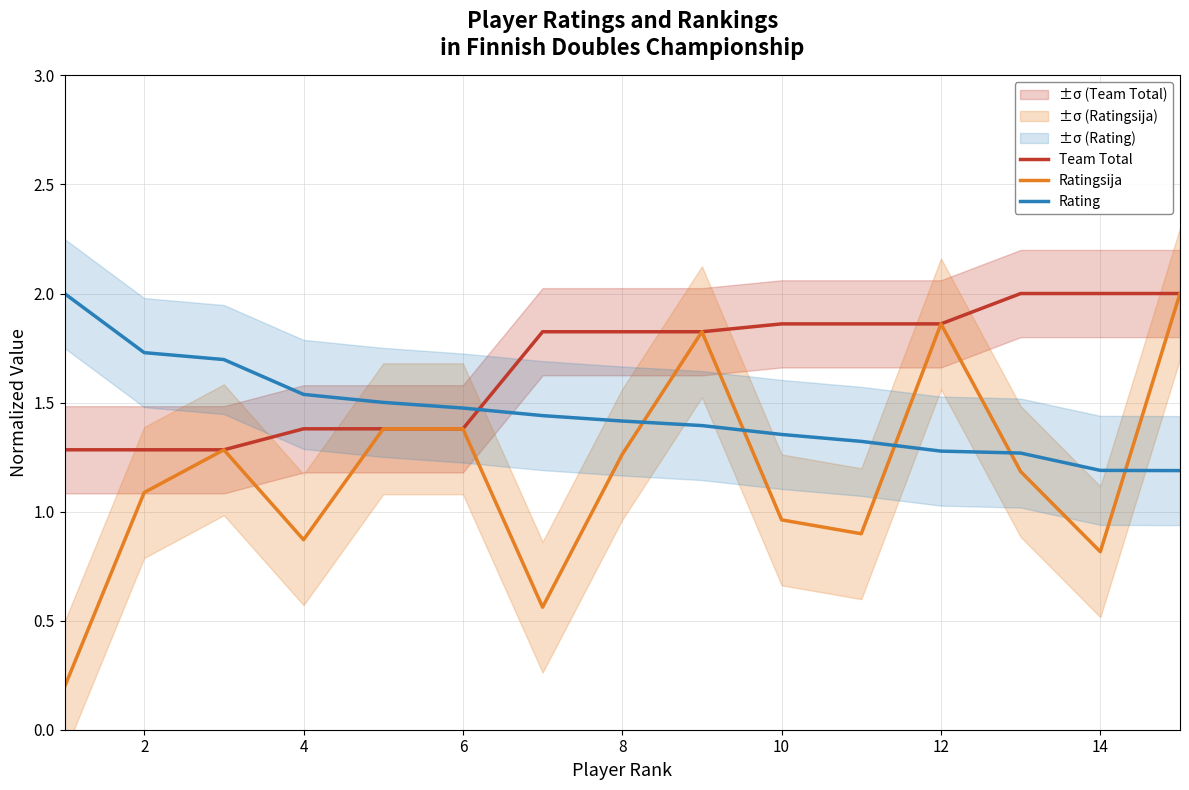

Reading right to left, what are all the values shown in this chart?

Team Total: 2.0	2.0	2.0	1.9	1.9	1.9	1.8	1.8	1.8	1.4	1.4	1.4	1.3	1.3	1.3
Ratingsija: 2.0	0.8	1.2	1.9	0.9	1.0	1.8	1.3	0.6	1.4	1.4	0.9	1.3	1.1	0.2
Rating: 1.2	1.2	1.3	1.3	1.3	1.4	1.4	1.4	1.4	1.5	1.5	1.5	1.7	1.7	2.0